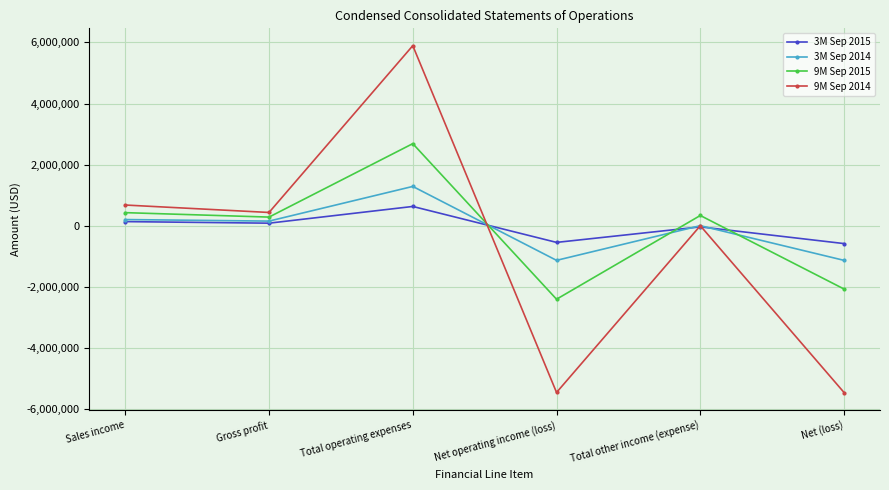

What is the maximum value shown in the chart?

5894689